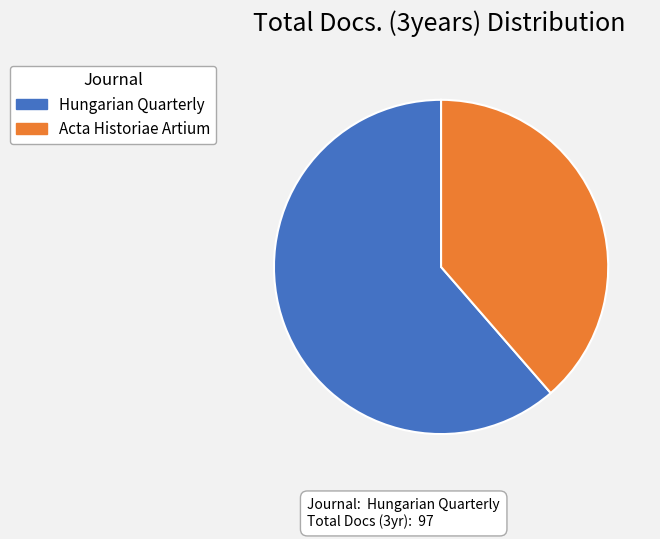

Does Hungarian Quarterly represent more than half of the total?

Yes